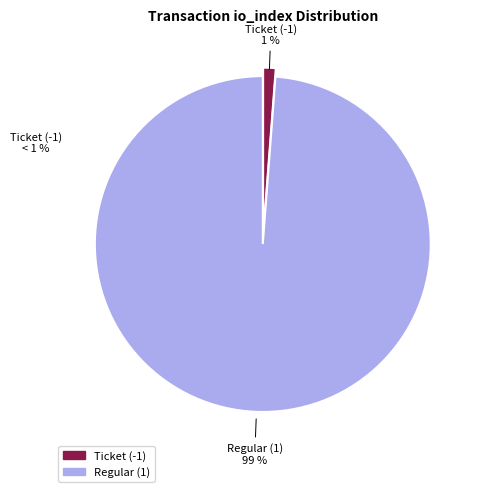

How many segments does this pie chart have?

2